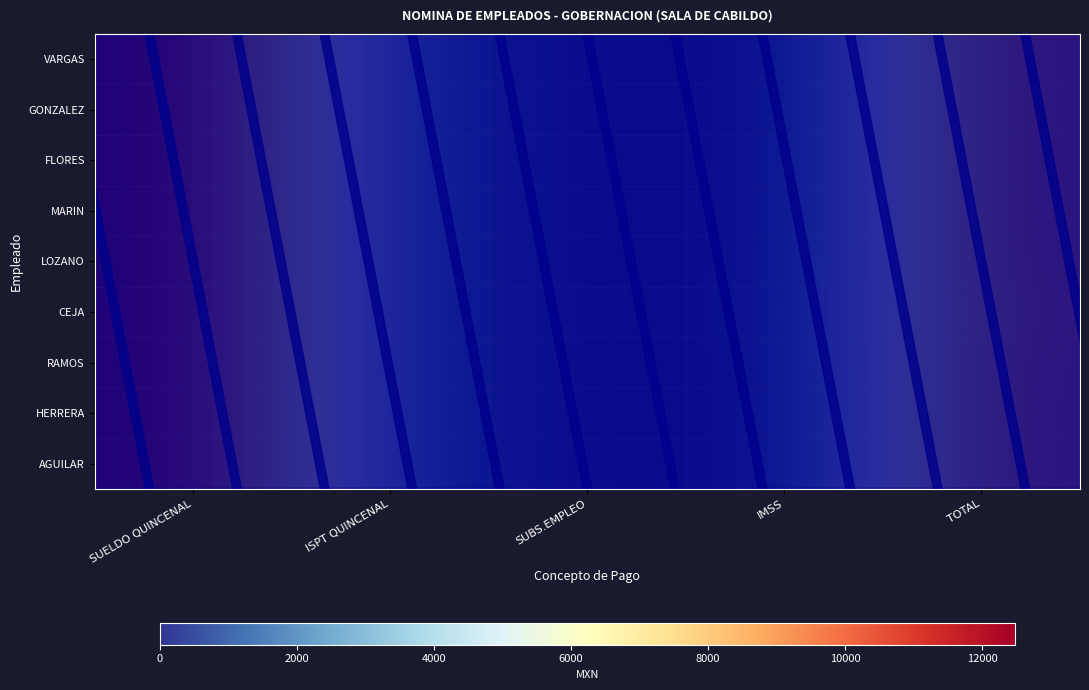

Which has a higher value, SUBS.EMPLEO or SUELDO QUINCENAL?

SUELDO QUINCENAL